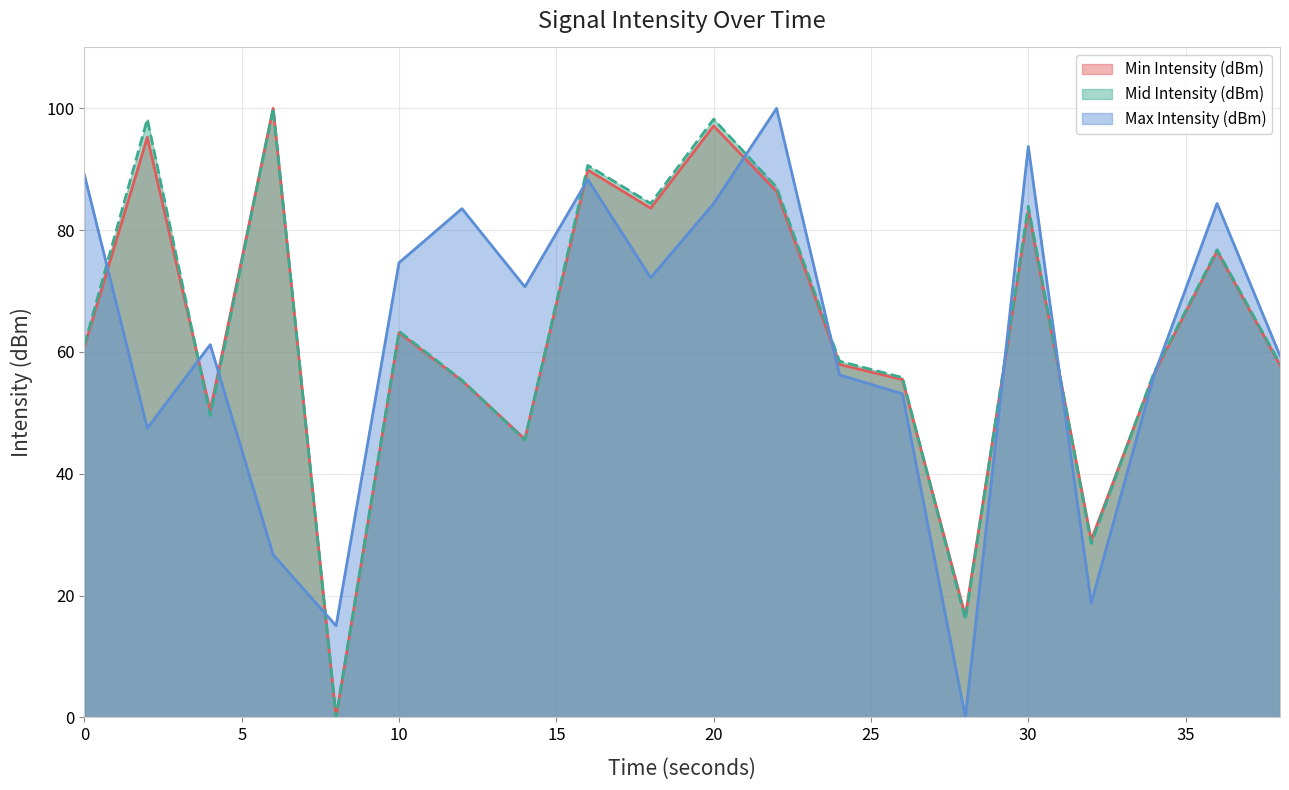

Is it true that Mid Intensity (dBm) equals 58.0 at 38?

True